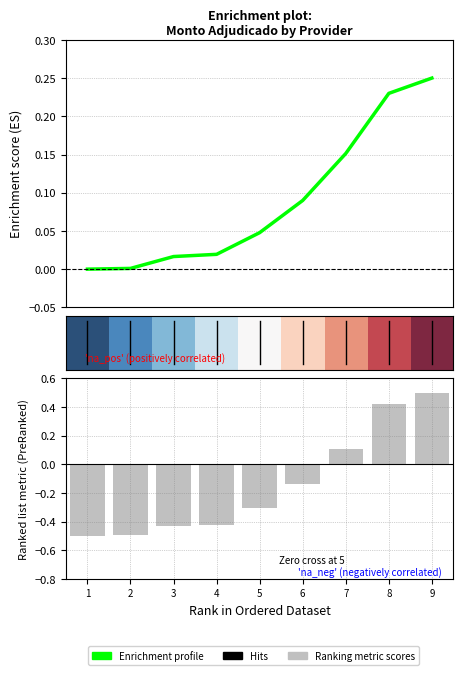

Are the bars grouped side by side (vs. stacked)?

Yes